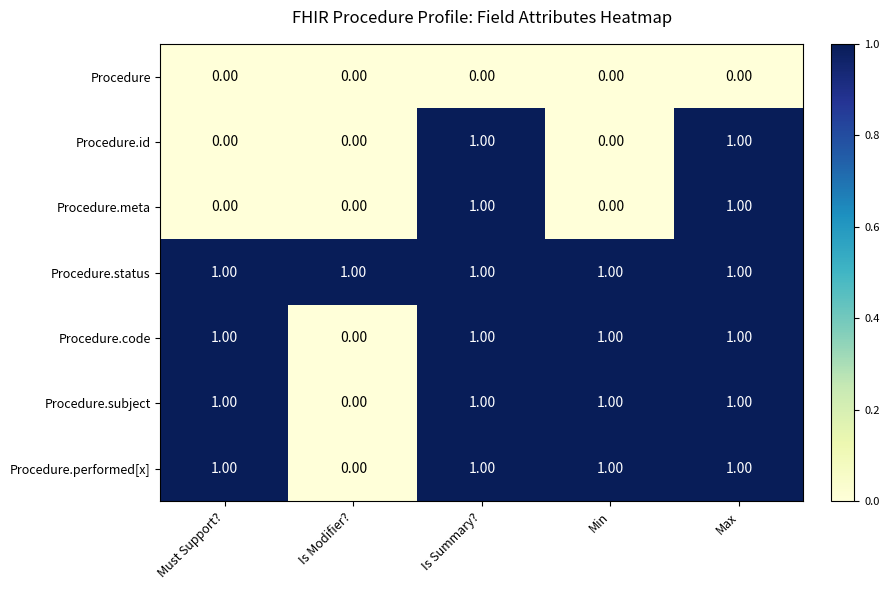

Which series has the largest total across all categories?

Procedure.status